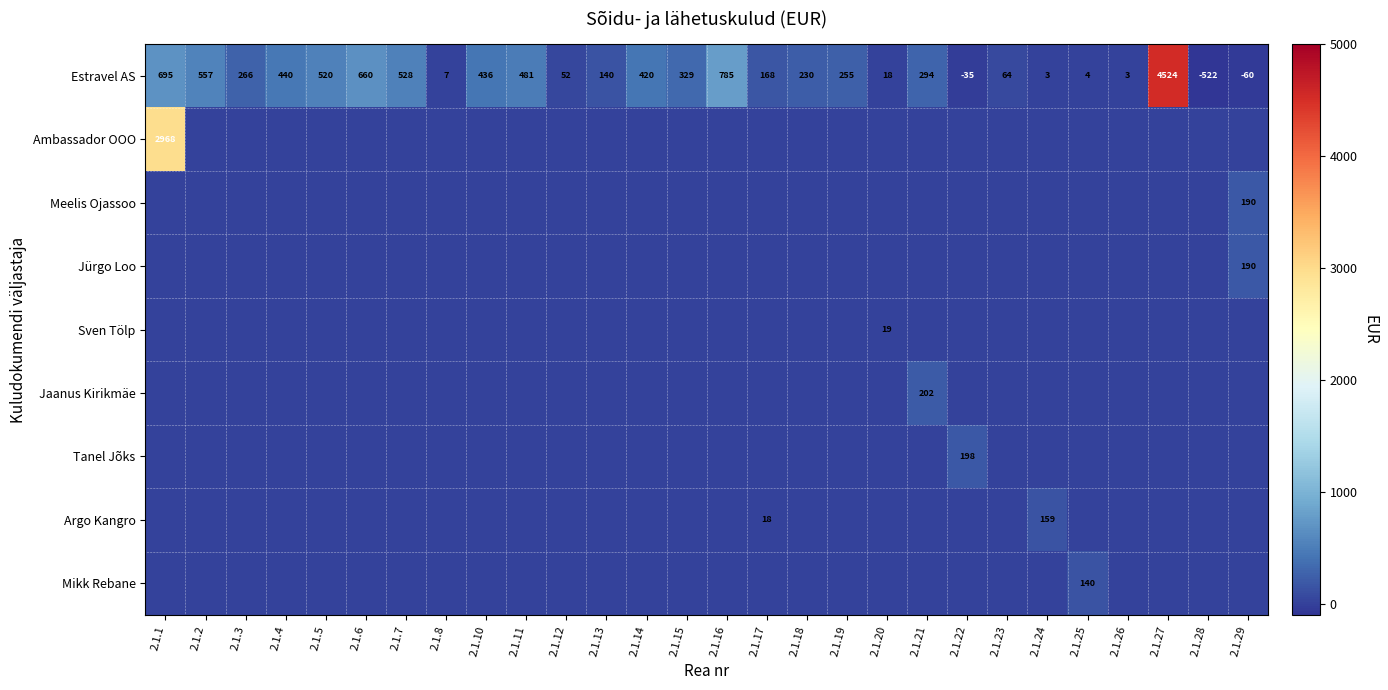

Which has a higher value, 2.1.15 or 2.1.13?

2.1.15